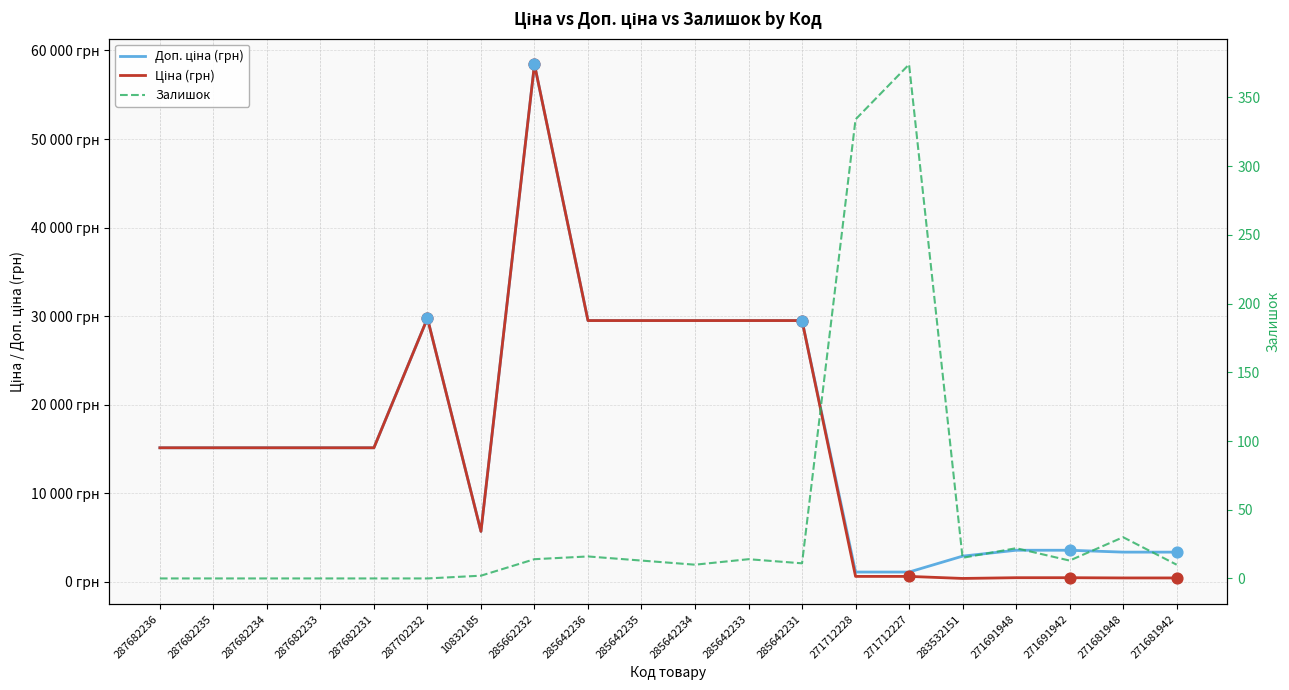

At which category is the sum across all series the highest?

285662232